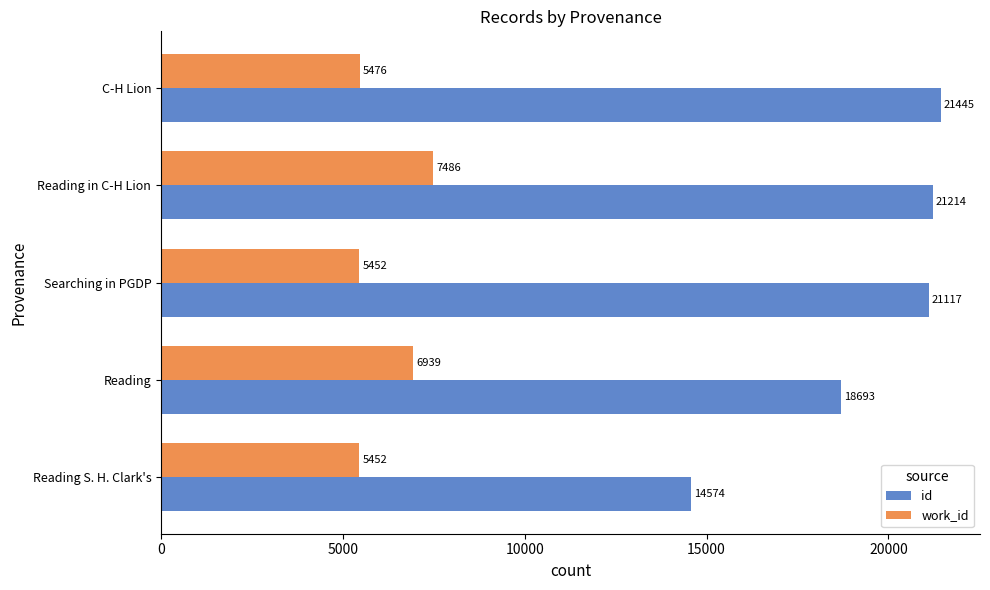

True or false: work_id has a value of 6939 at Reading.

True